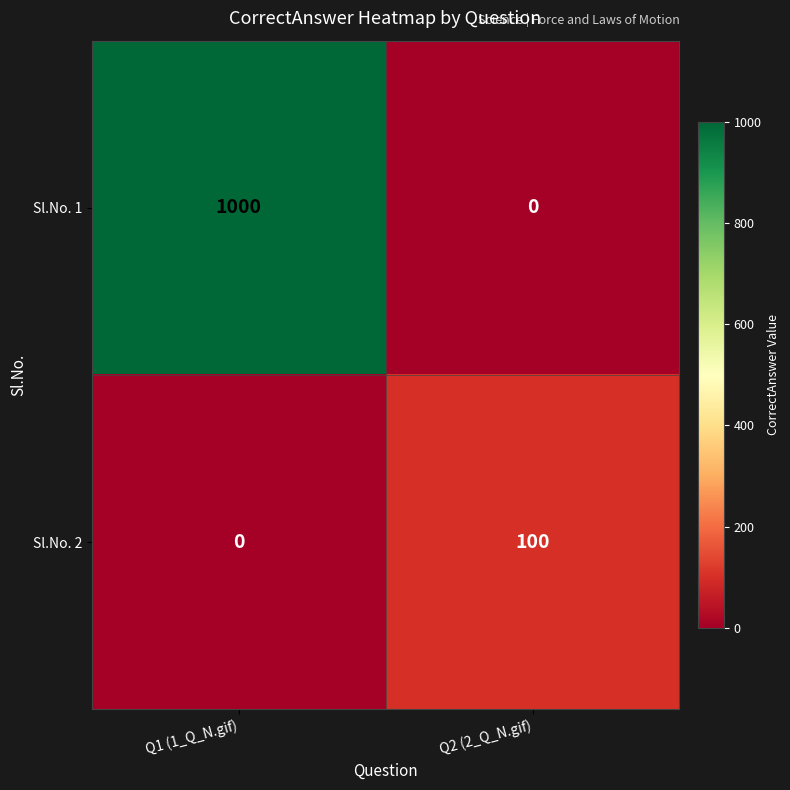

How many values in Sl.No. 1 are above zero?

1